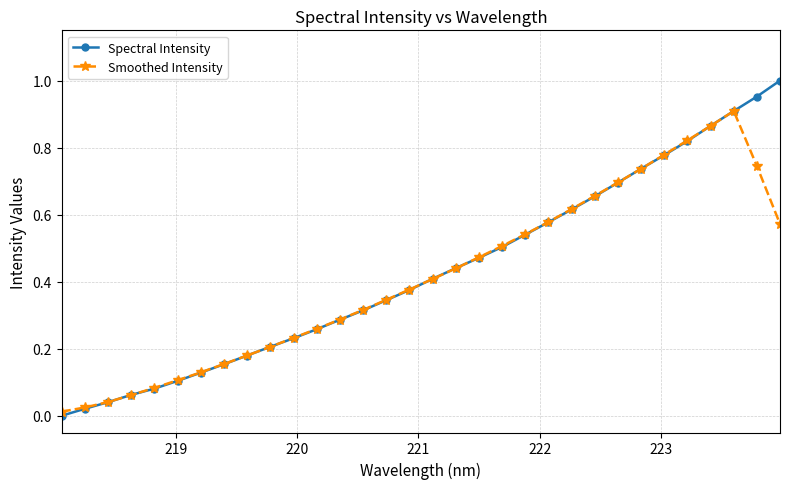

Count the number of categories in the chart.

32